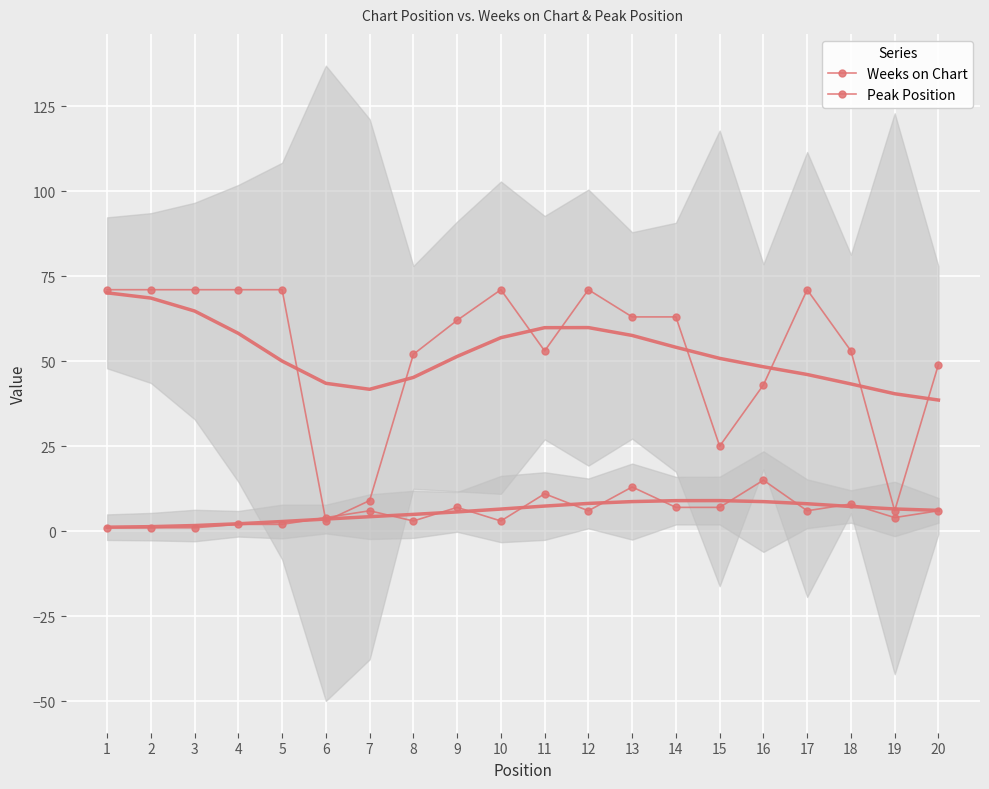

True or false: Weeks on Chart and Peak Position intersect in this chart.

True